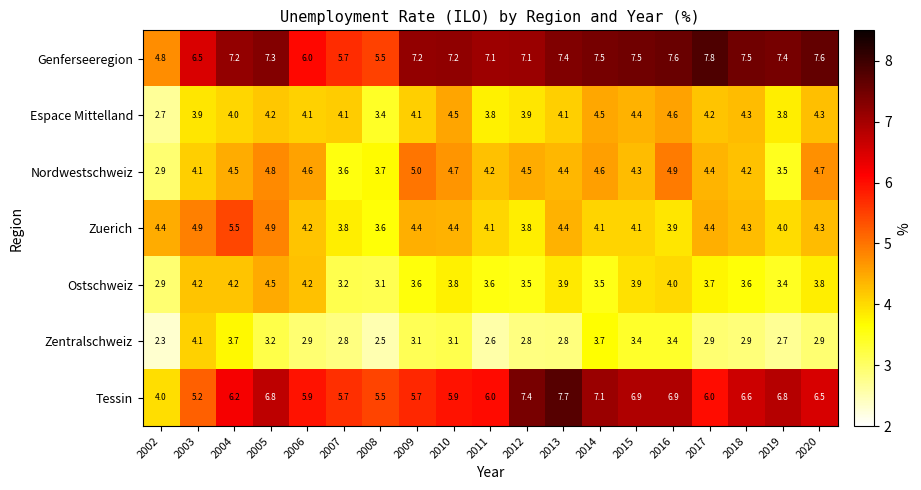

What is the sum of the Espace Mittelland values at 2018 and 2002?

7.0